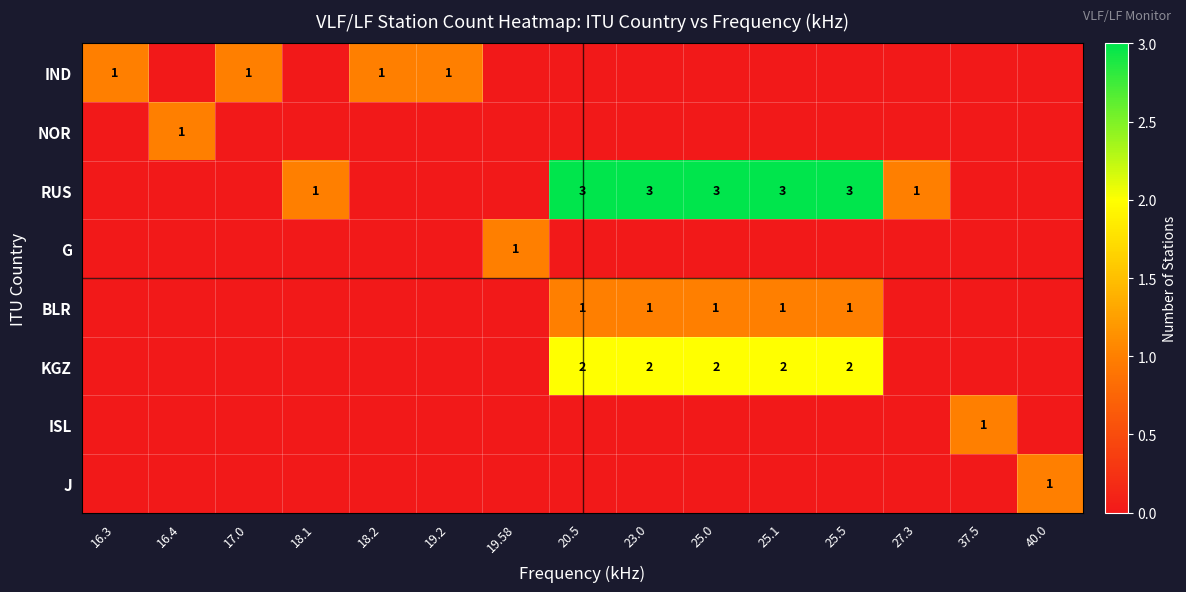

The RUS series shows 3 at 23.0. True or false?

True